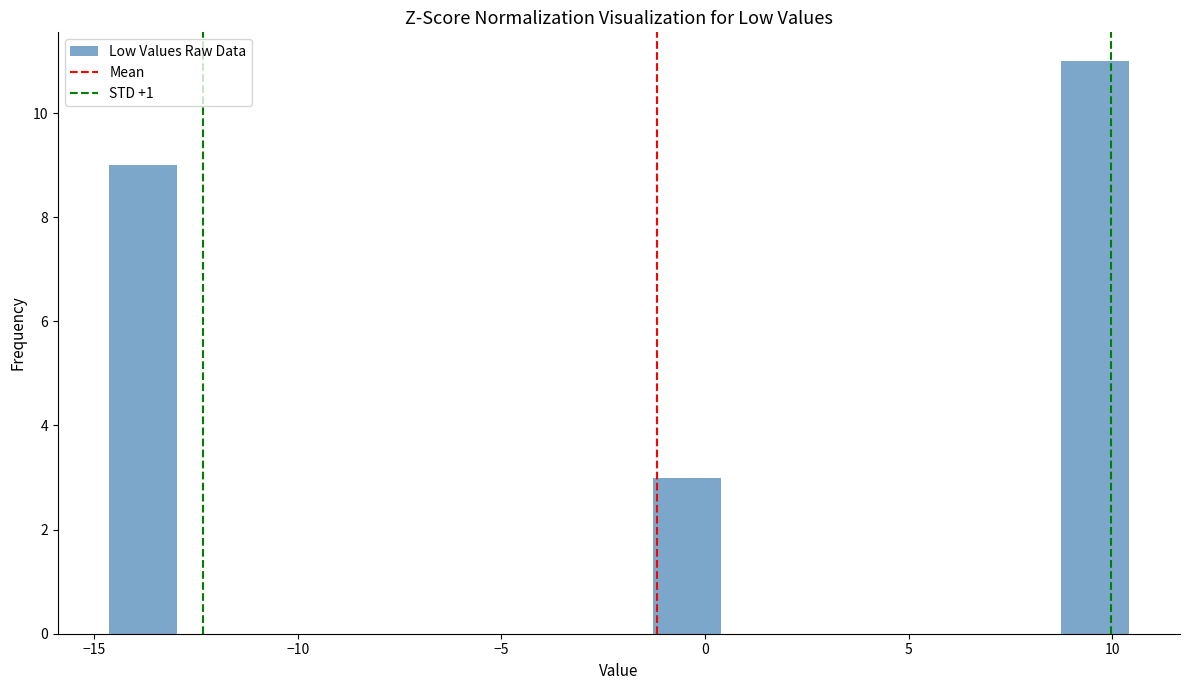

Read against the x-axis, roughly where is the centre of the tallest bar?

9.5